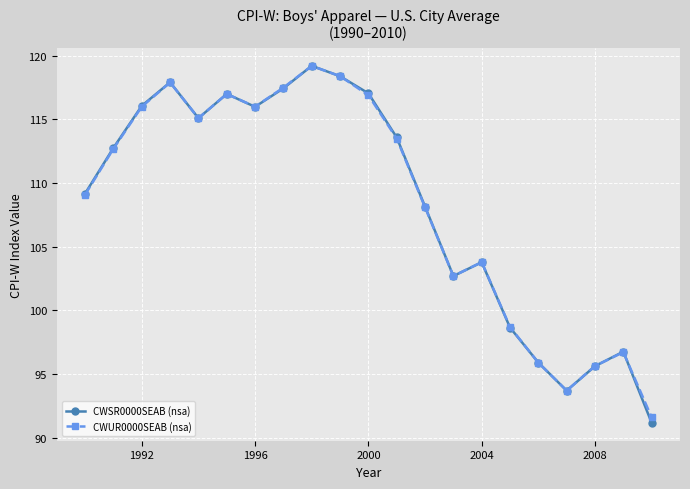

Which series has the widest spread of values?

CWSR0000SEAB (nsa)